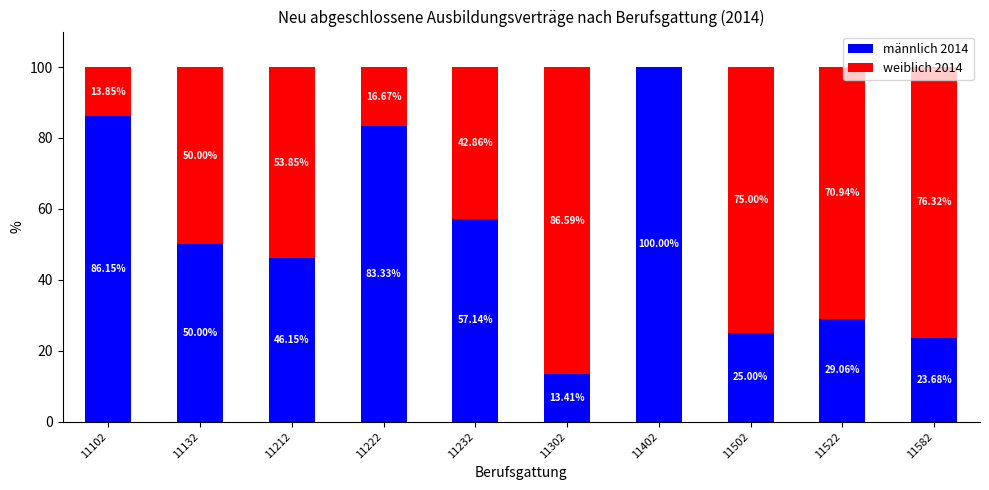

What is the total value across all series at 11132?

100.0